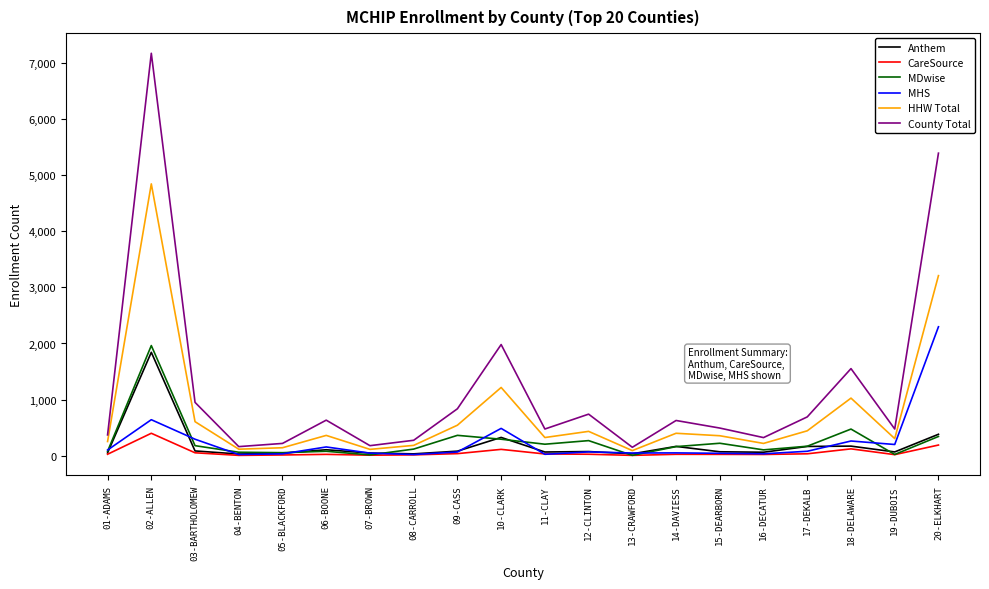

Rank the series by their maximum value, from lowest to highest.

CareSource, Anthem, MDwise, MHS, HHW Total, County Total